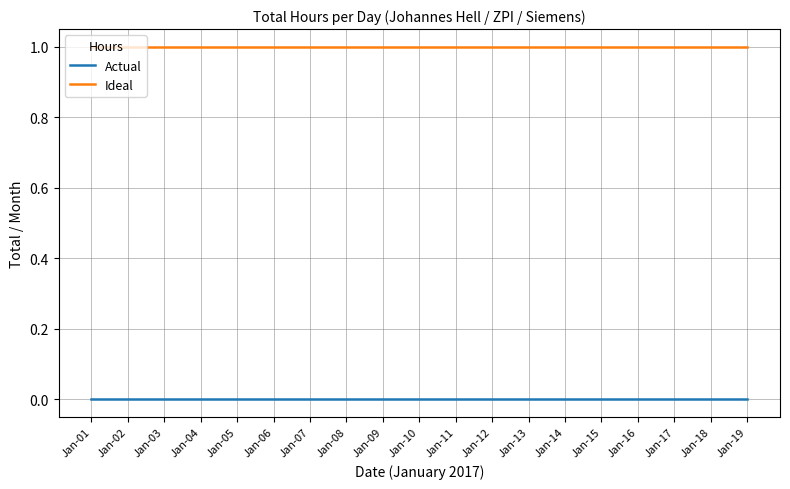

The value of Ideal at Jan-10 is 1. True or false?

True